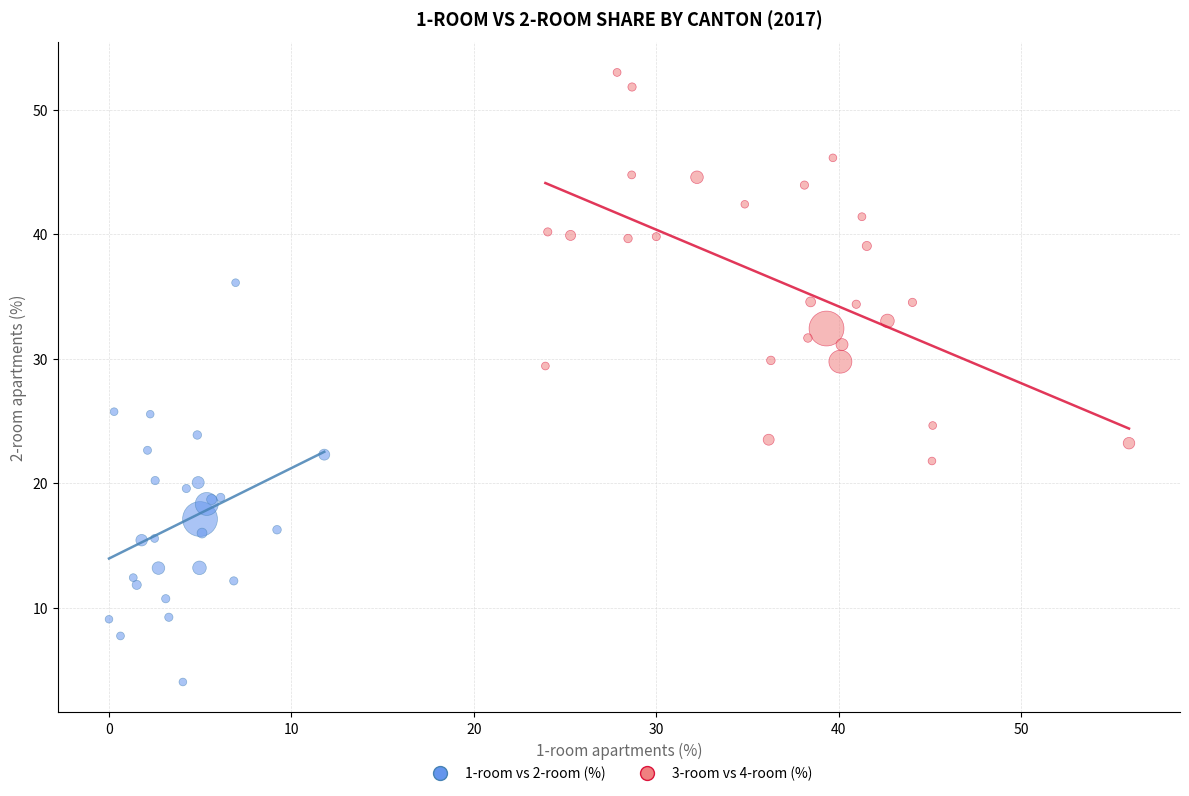

Which series contains the highest Y value?

3-room vs 4-room (%)